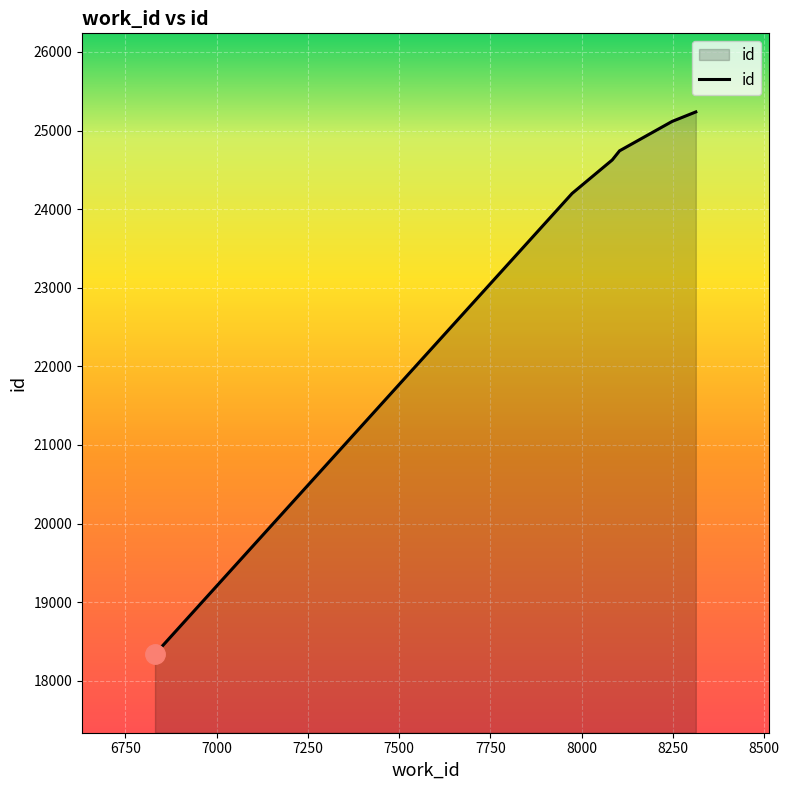

Reading left to right, what are all the values shown in this chart?

18338	24200	24626	24742	25116	25237